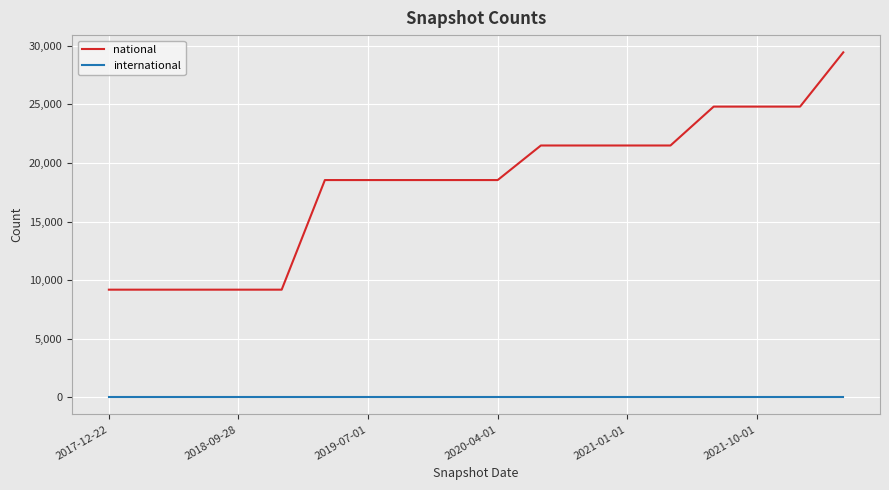

List the series in order of their peak value, highest first.

national, international